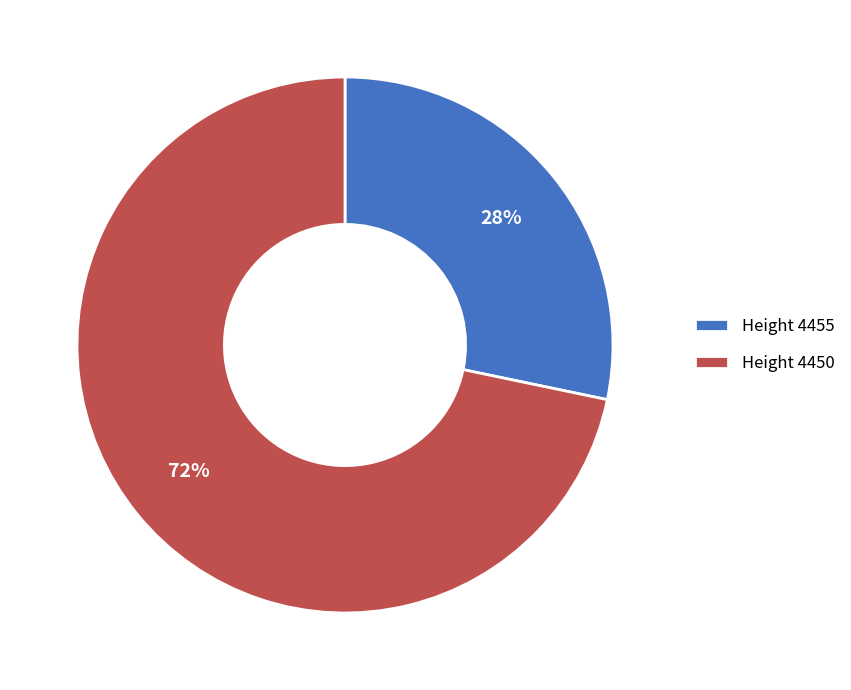

What percentage is the Height 4450 slice, to the nearest percent?

72%